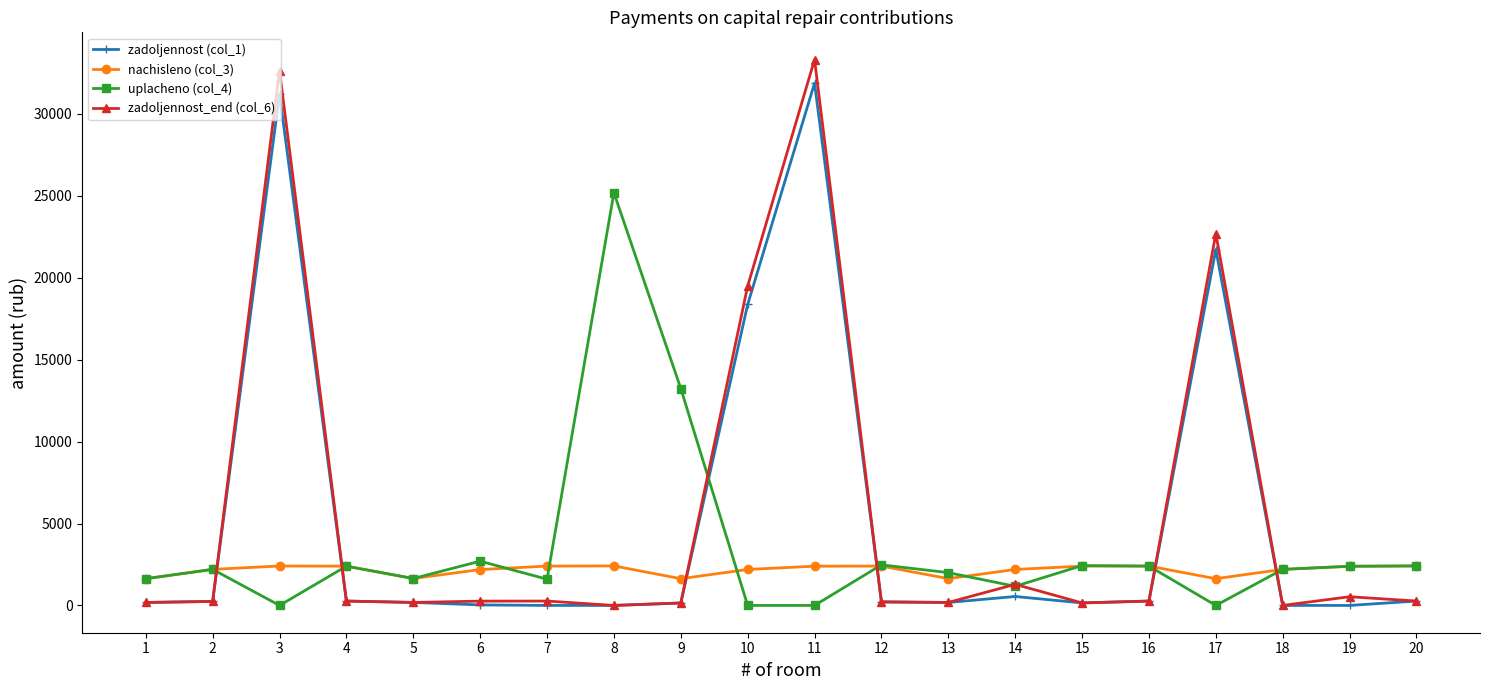

At how many categories does at least one series exceed 26163?

2